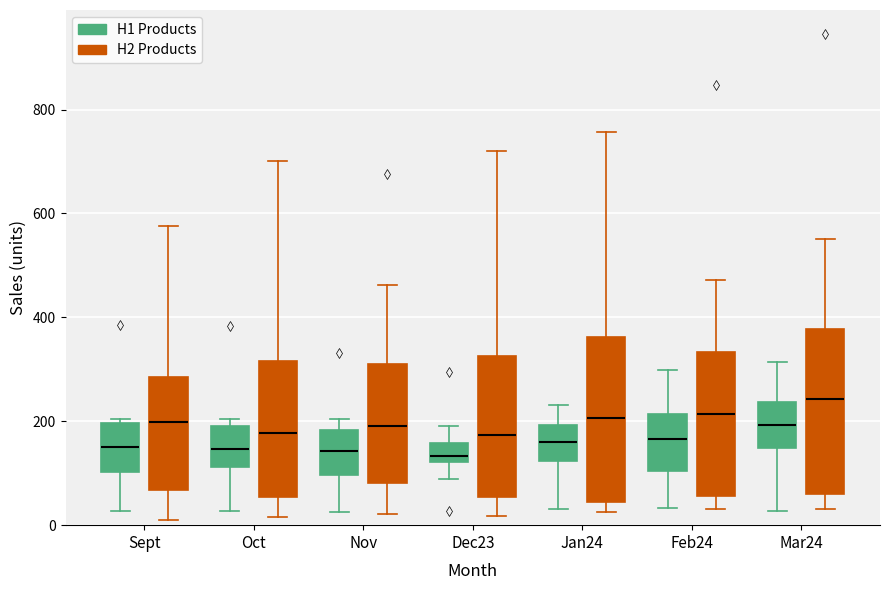

Where is the lower edge of the box for Dec23 (H2 Products) on the y-axis? The values are not printed on the chart, so give them approximately, as read against the axis.

60